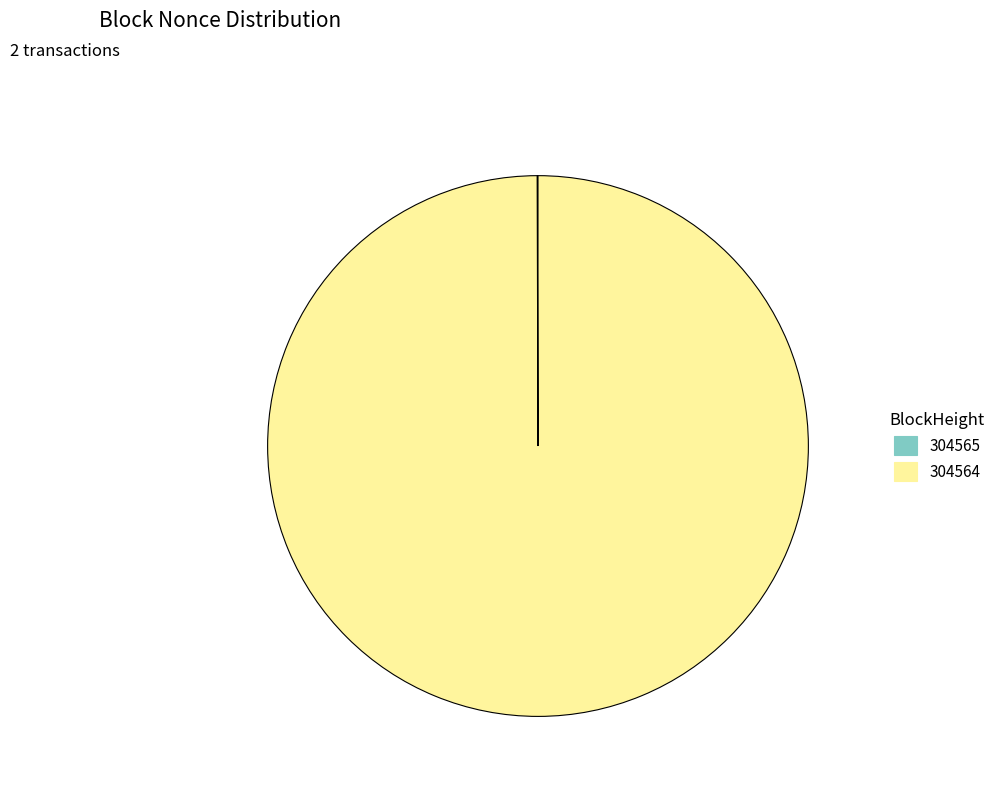

What is the majority slice?

304564